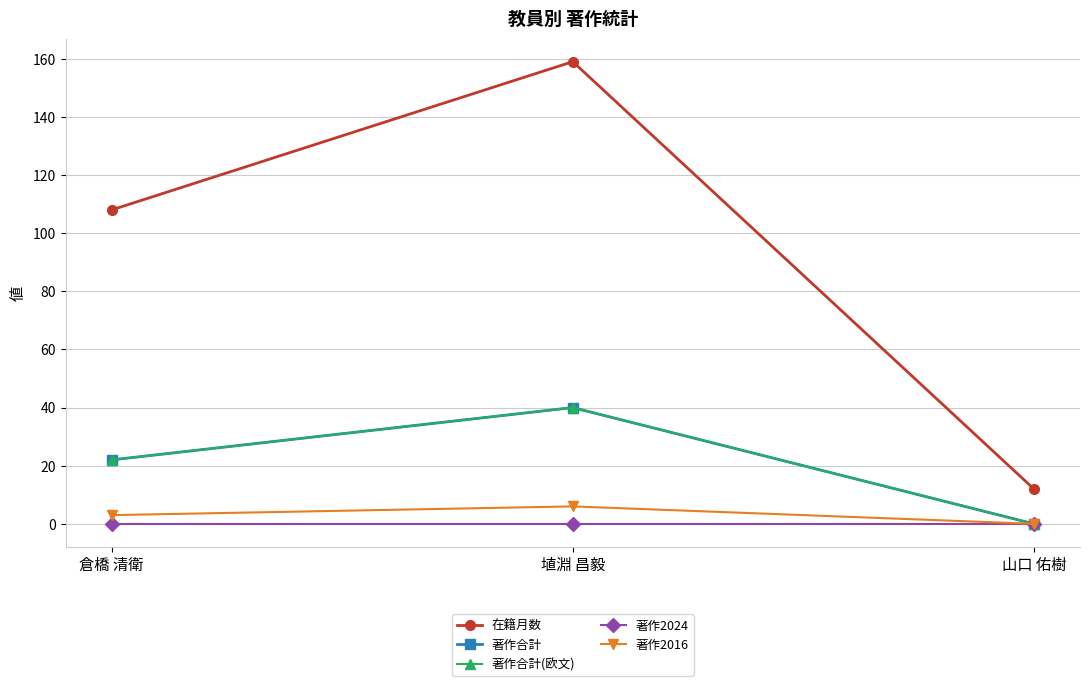

Does the chart have visible grid lines?

Yes